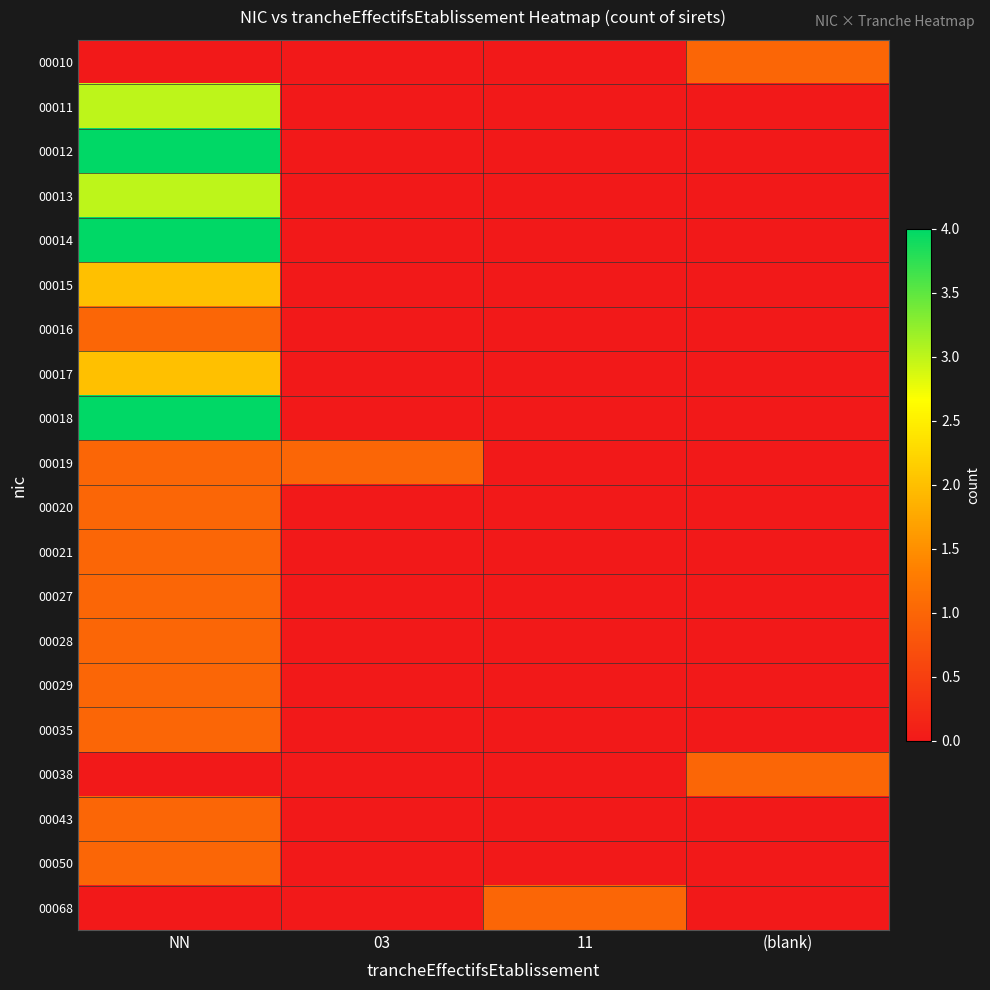

Which series has the widest spread of values?

00012